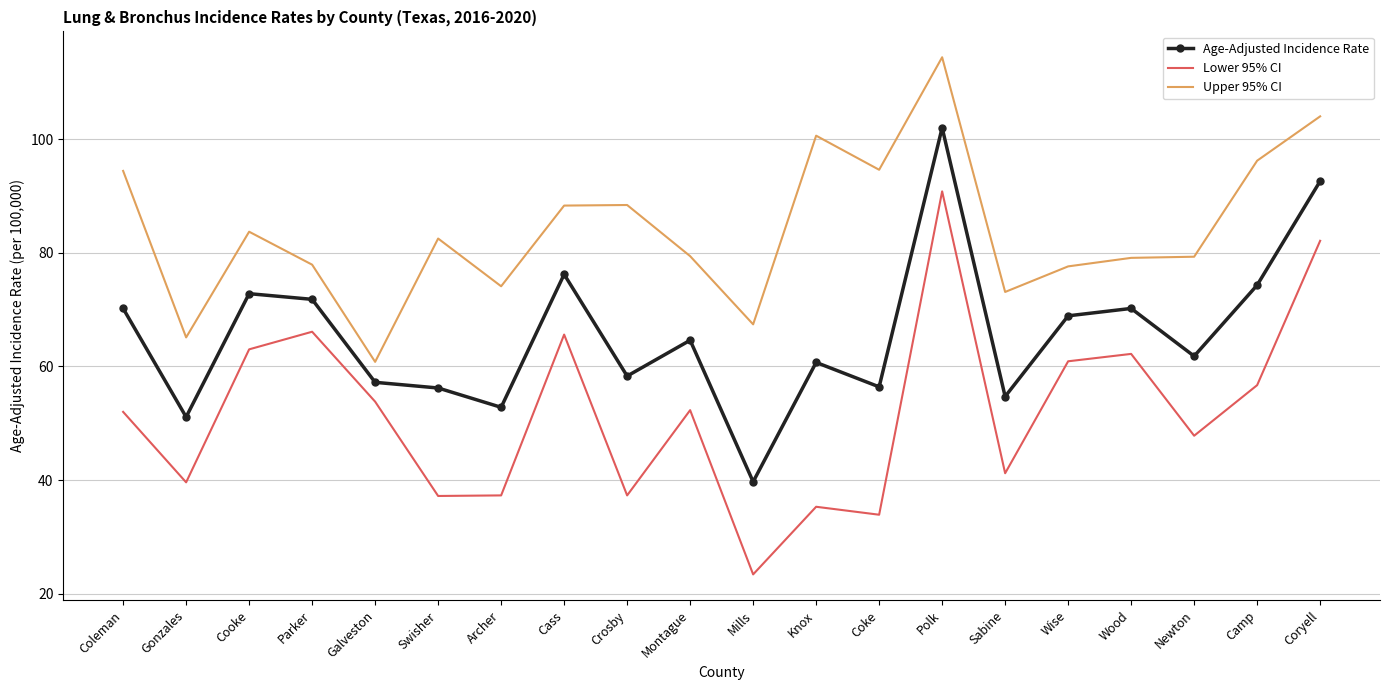

At which category does Age-Adjusted Incidence Rate reach its first local peak?

Cooke